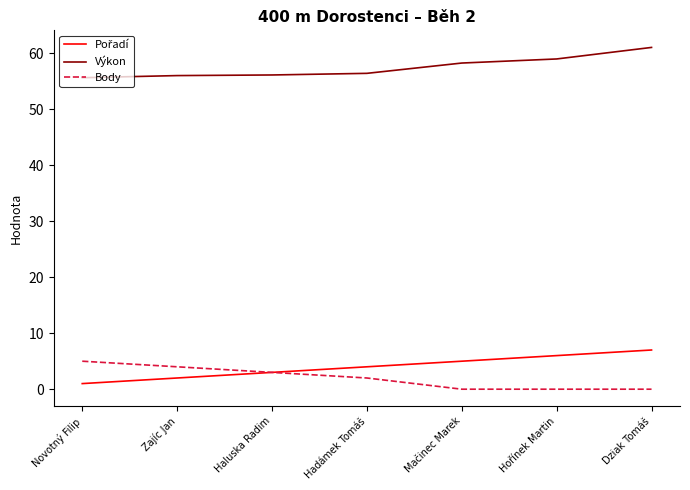

Is this an area chart (filled region under the line)?

No